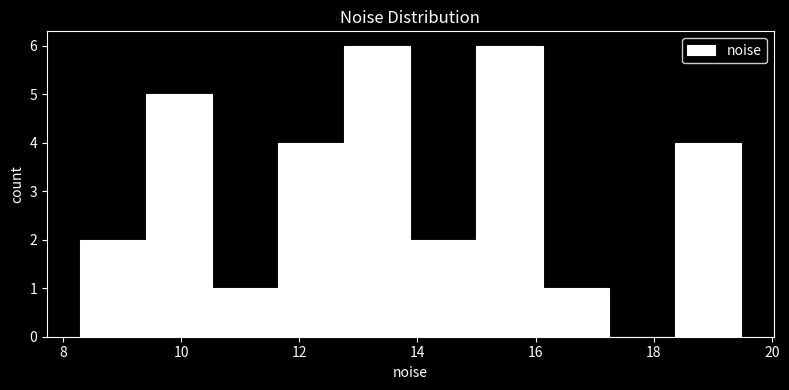

Reading left to right, list every bar in this chart as the range it spans on the x-axis followed by its height. Neither the bar edges nor the heights are printed on the chart, so give them approximately, as read against the axes.

8.2 to 9.4: 2
9.4 to 10.6: 5
10.6 to 11.6: 1
11.6 to 12.8: 4
12.8 to 13.8: 6
13.8 to 15.0: 2
15.0 to 16.2: 6
16.2 to 17.2: 1
17.2 to 18.4: 0
18.4 to 19.4: 4